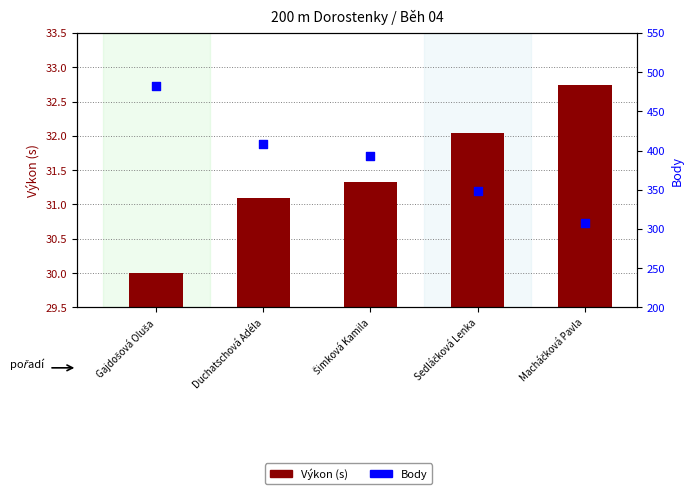

Which series has the widest spread of Y values?

Body